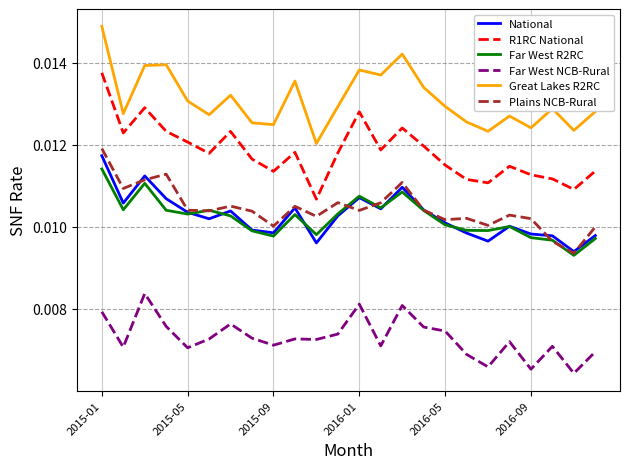

How many series are shown in this chart?

6